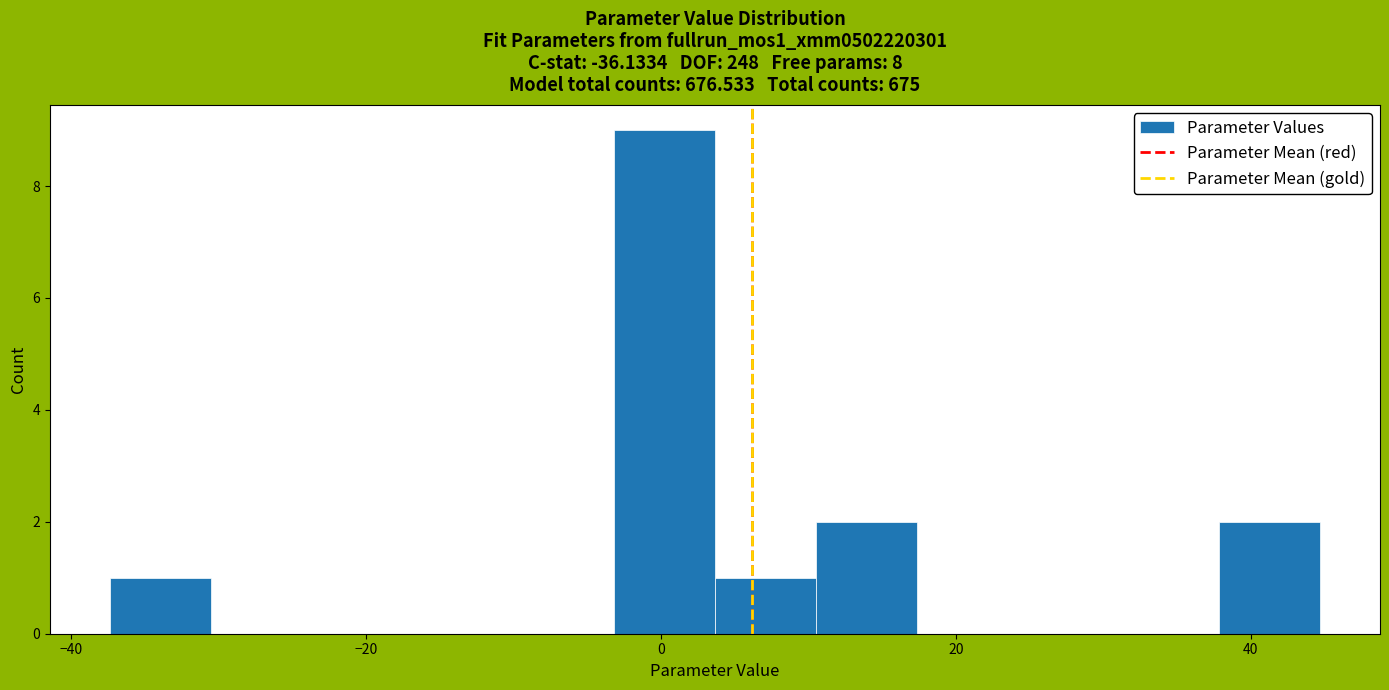

Read against the x-axis, roughly where is the centre of the tallest bar?

0